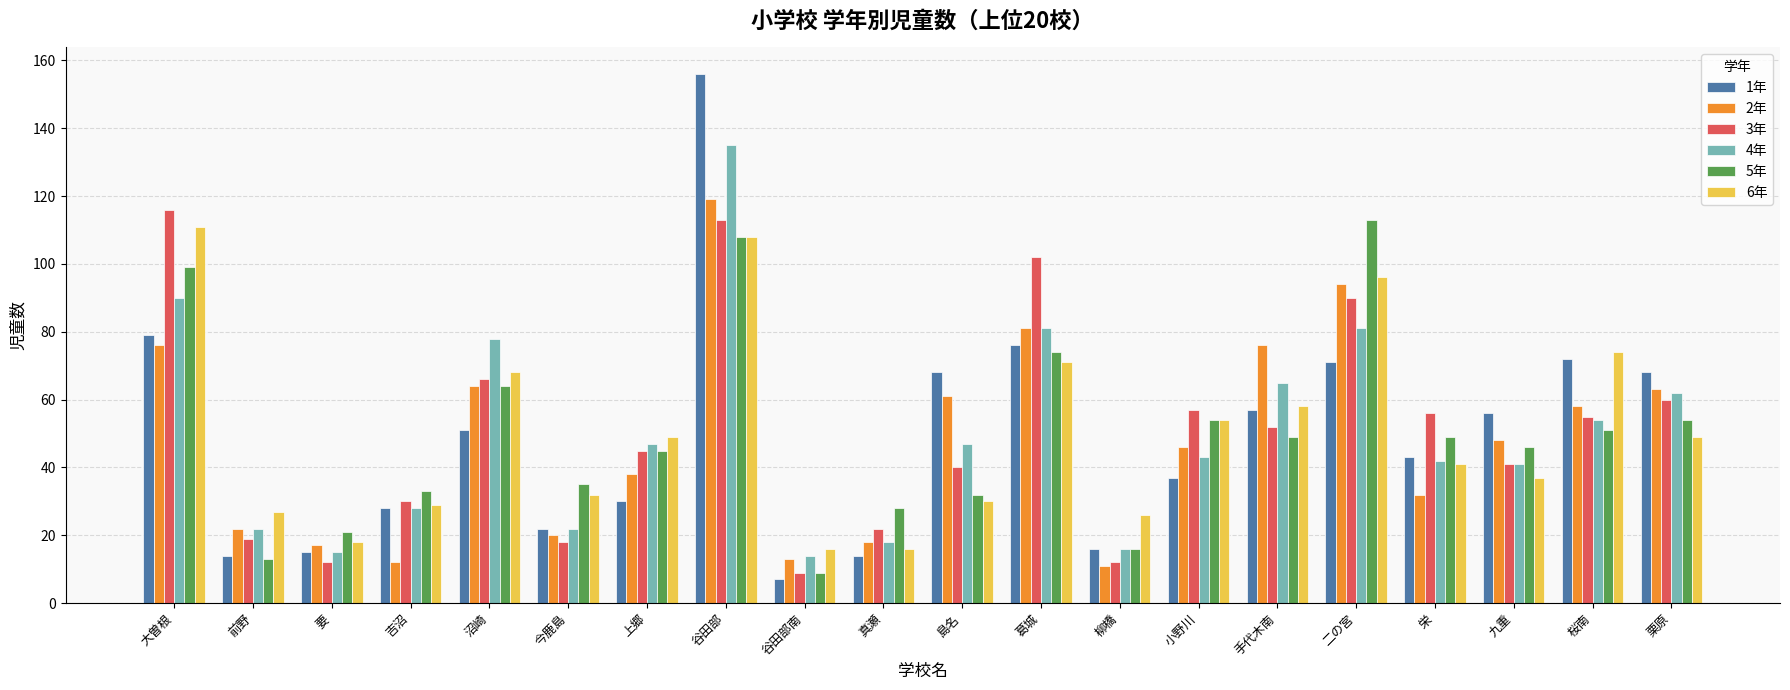

Rank the series by their maximum value, from highest to lowest.

1年, 4年, 2年, 3年, 5年, 6年